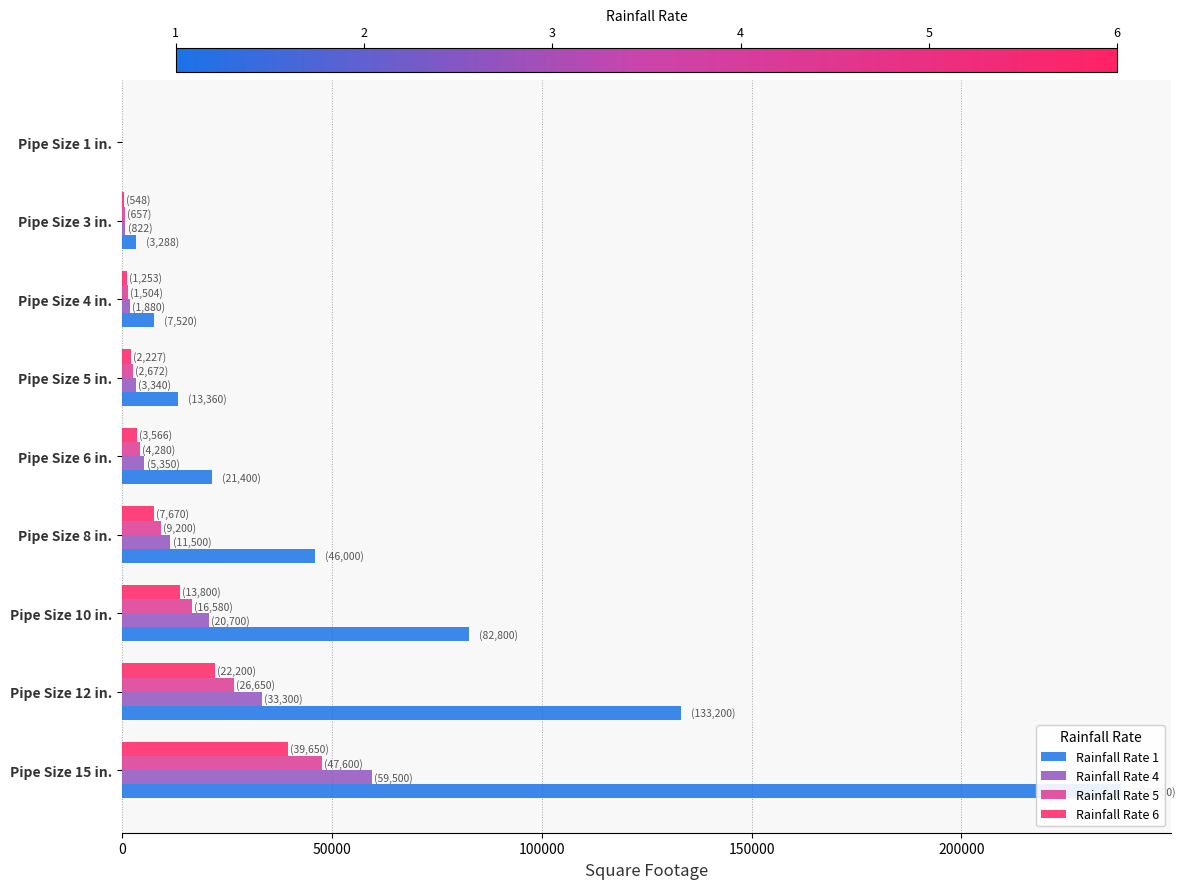

Which series has the largest range (max minus min)?

Rainfall Rate 1